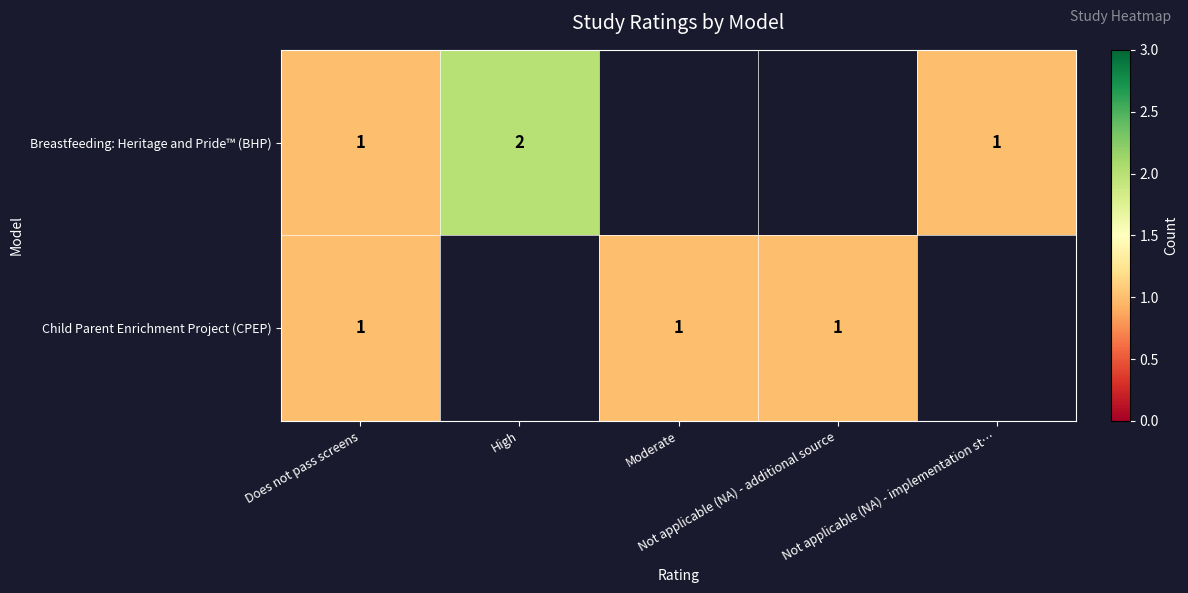

Count the number of data series in this chart.

2